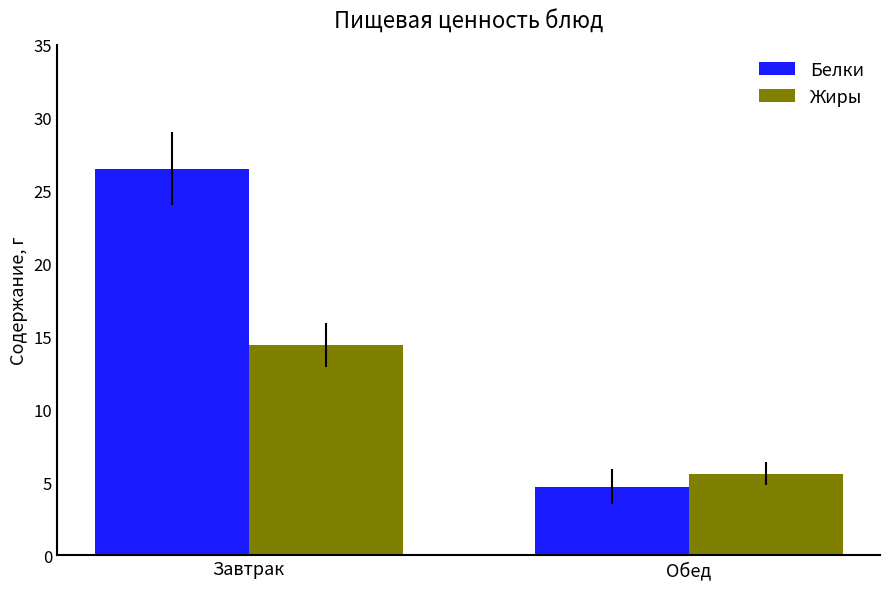

What is the sum of the Белки values at Завтрак and Обед?

31.2